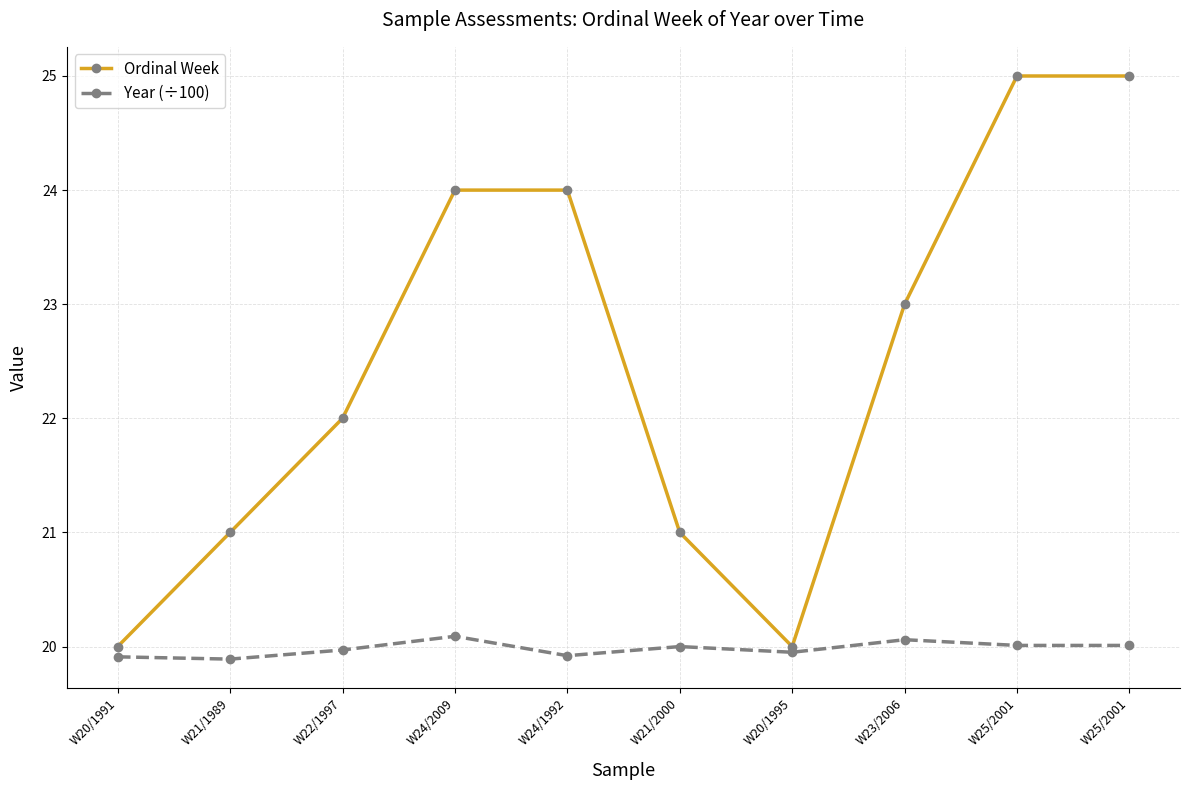

What are all the series names shown in the legend?

Ordinal Week, Year (÷100)